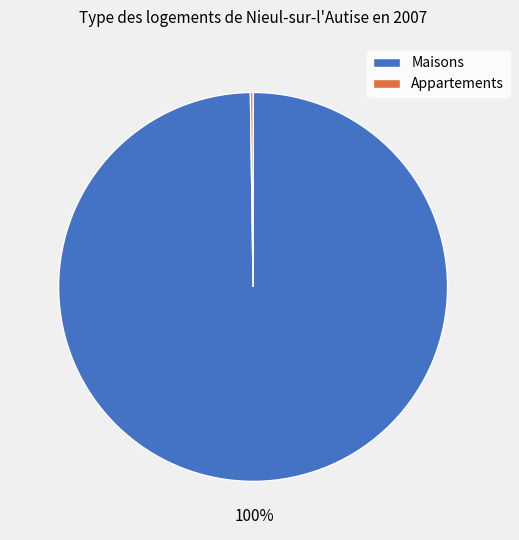

To the nearest percent, what is the average slice percentage?

50%